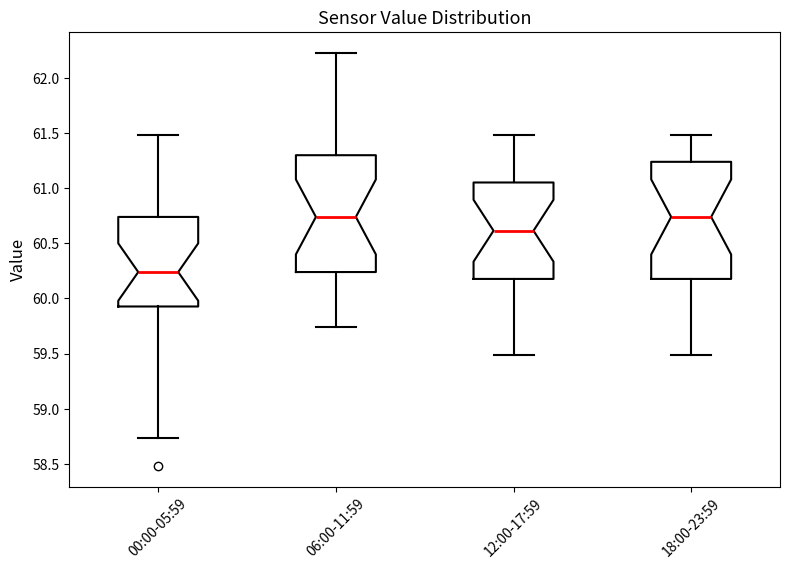

Reading left to right, read every box against the y-axis: the position of its median line, the range the box covers, and the ends of its whiskers. The values are not printed on the chart, so give them approximately, as read against the axis.

00:00-05:59: median 60.25, box 59.95 to 60.75, whiskers 58.75 to 61.50
06:00-11:59: median 60.75, box 60.25 to 61.30, whiskers 59.75 to 62.25
12:00-17:59: median 60.60, box 60.20 to 61.05, whiskers 59.50 to 61.50
18:00-23:59: median 60.75, box 60.20 to 61.25, whiskers 59.50 to 61.50